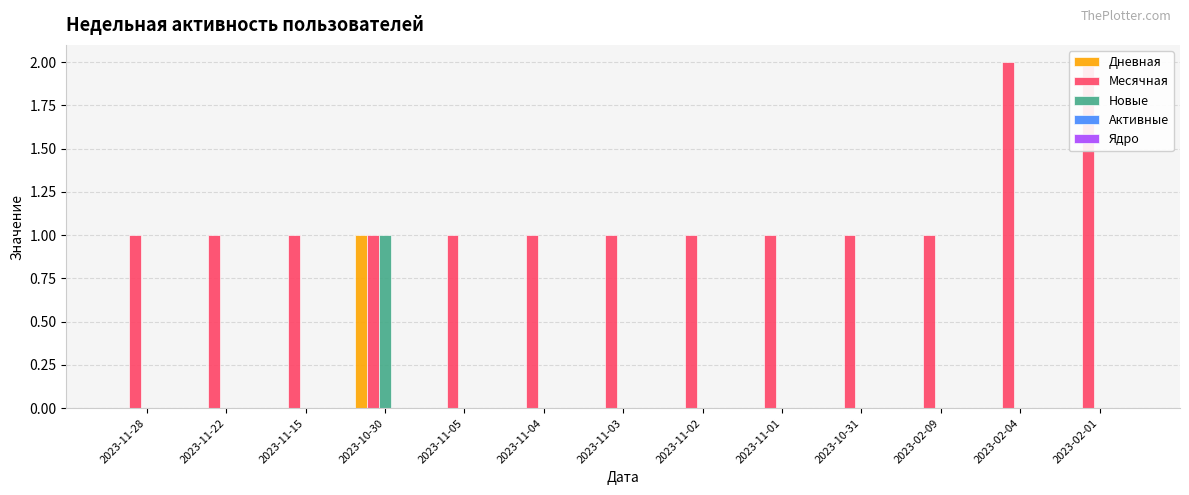

The Новые series shows 1 at 2023-10-30. True or false?

False